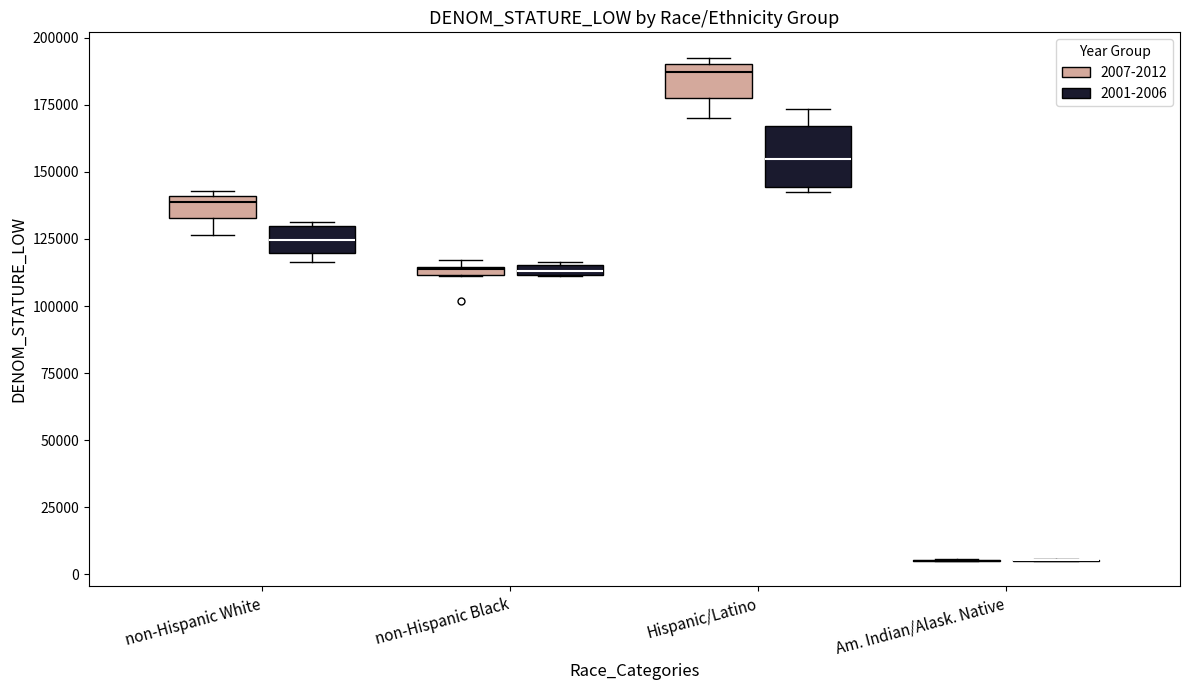

Comparing the boxes themselves (not the whiskers), which one is the tallest?

Hispanic/Latino (2001-2006)